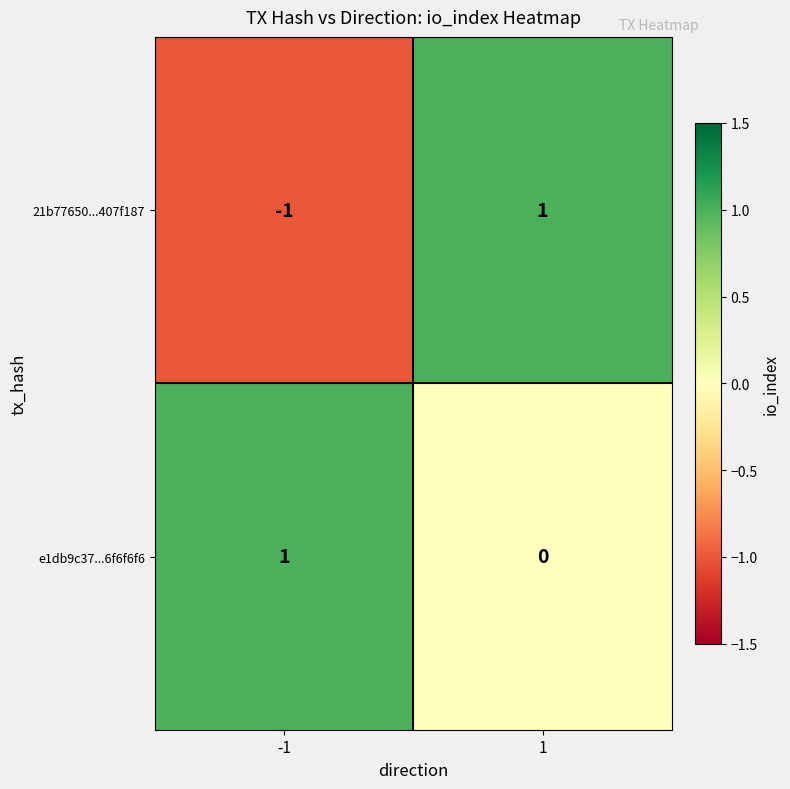

List the labels in order of e1db9c37...6f6f6f6 value, smallest first.

1, -1